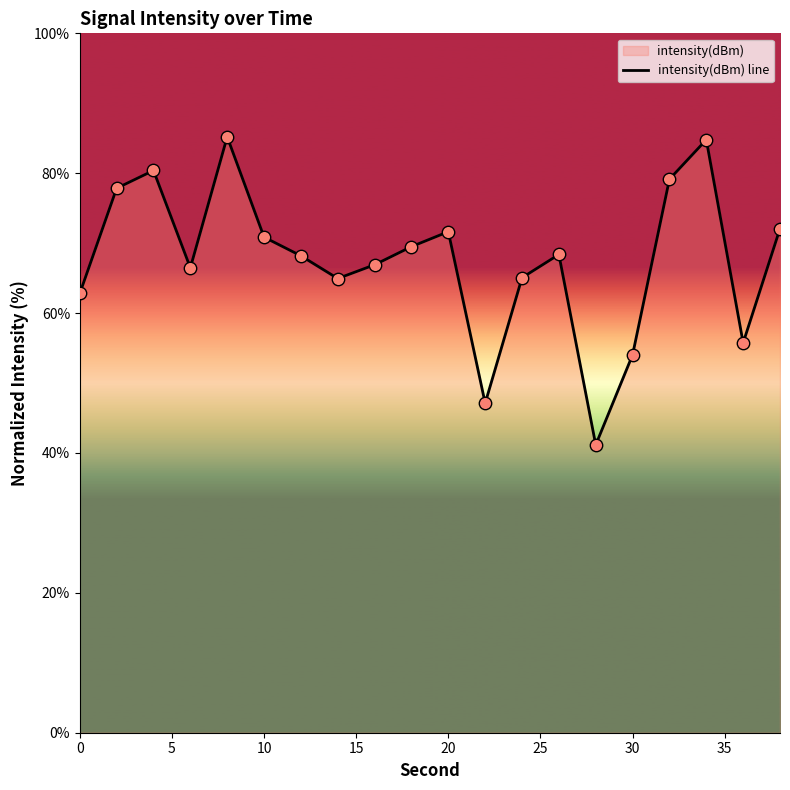

What is the difference between the maximum and minimum values?

44.0